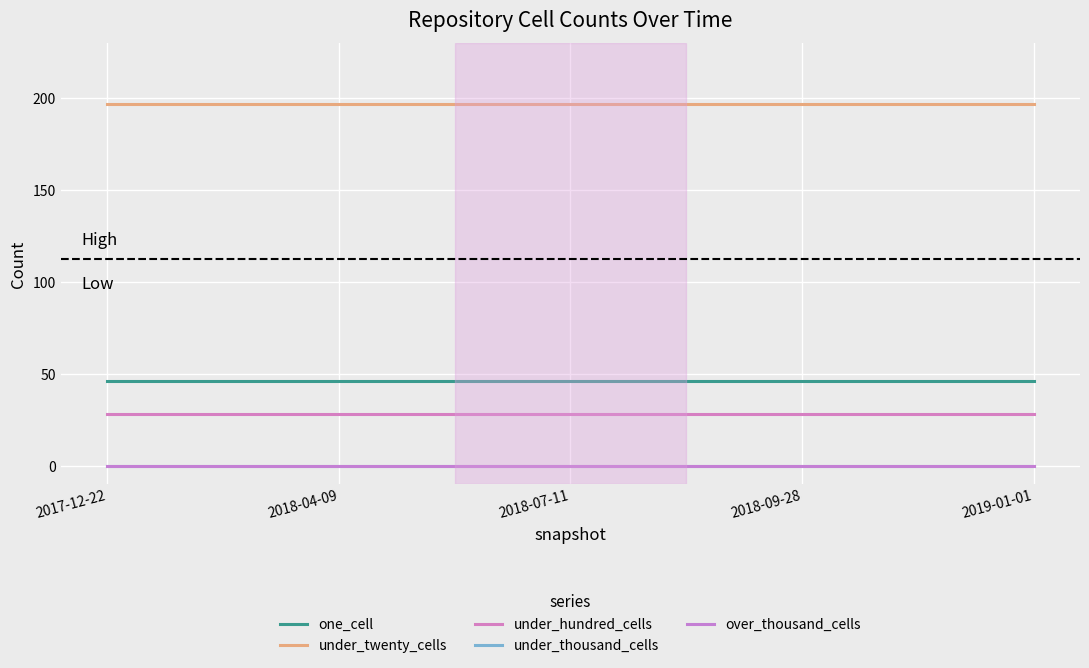

True or false: under_hundred_cells has more than 0 points higher than both neighbors.

False